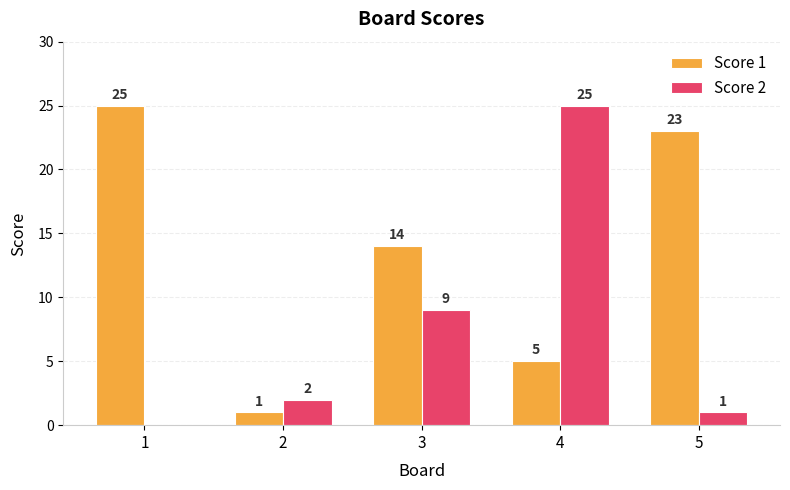

The Score 2 series shows 2 at 2. True or false?

True